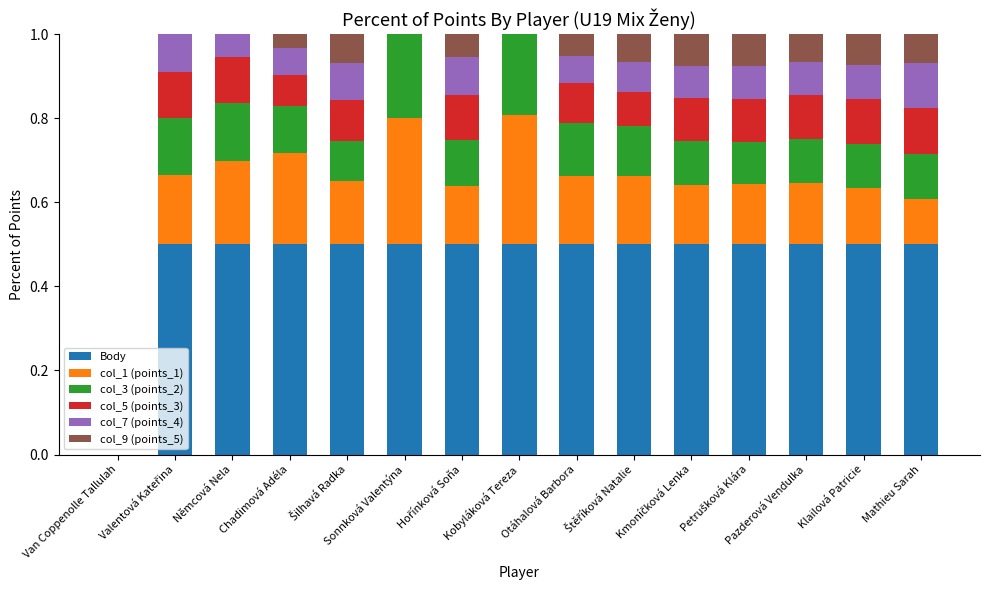

What is the highest value of the Body series?

0.5